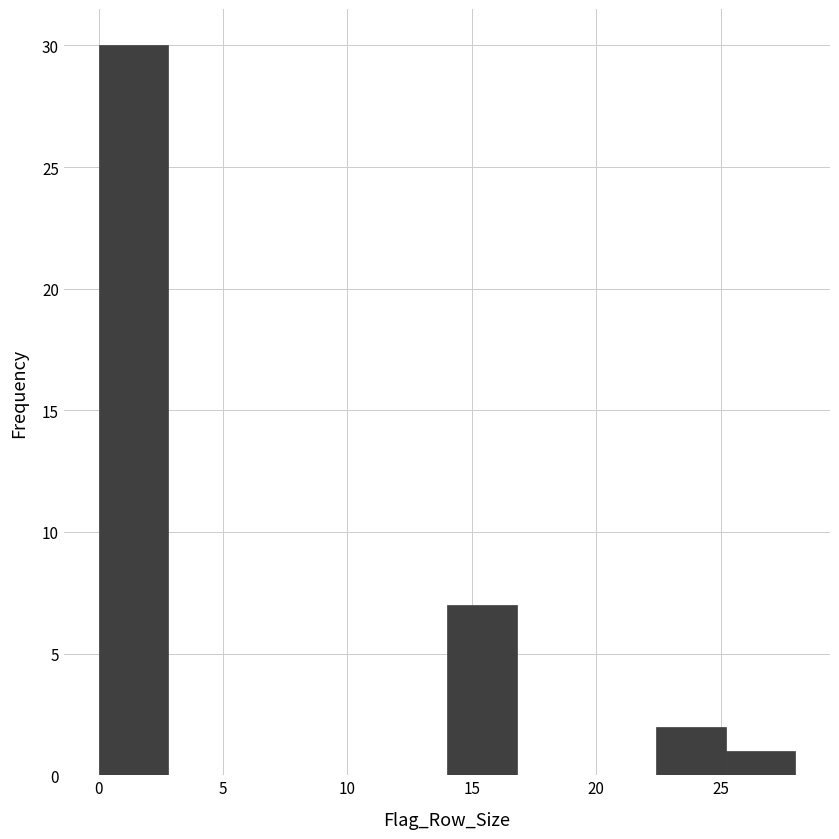

What is the height of the bar covering 22.4 to 25.2 on the x-axis? Neither the bar edges nor the heights are printed on the chart, so give them approximately, as read against the axes.

2